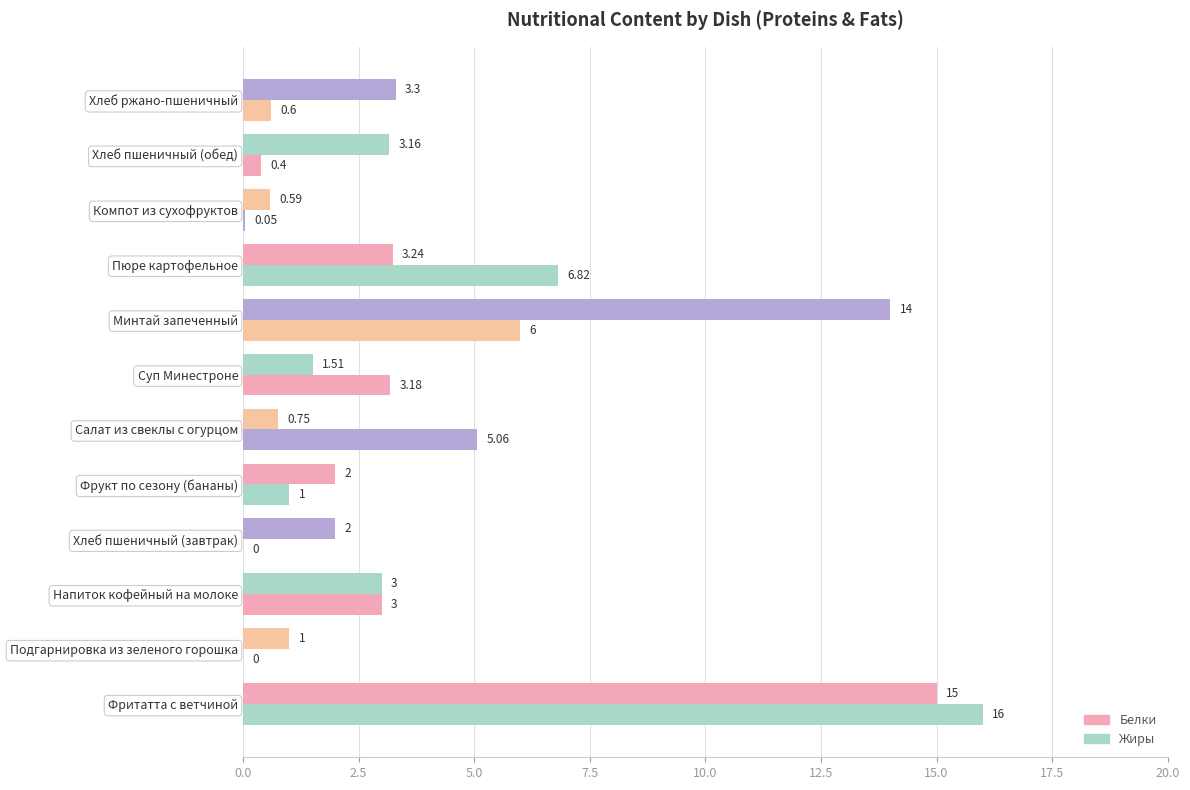

At how many categories does at least one series exceed 9?

2